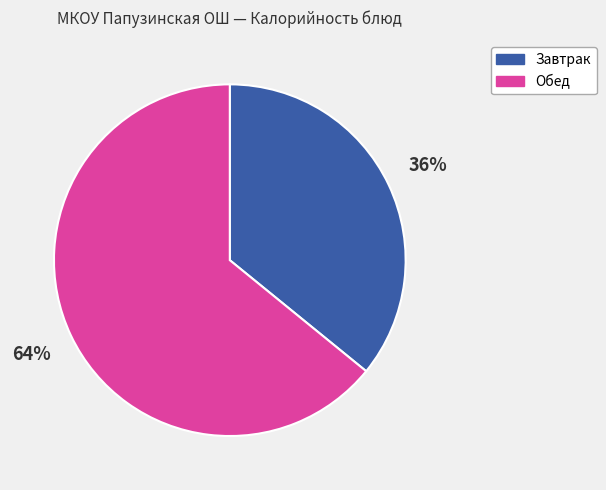

Is it true that Обед is 64% of the pie?

True